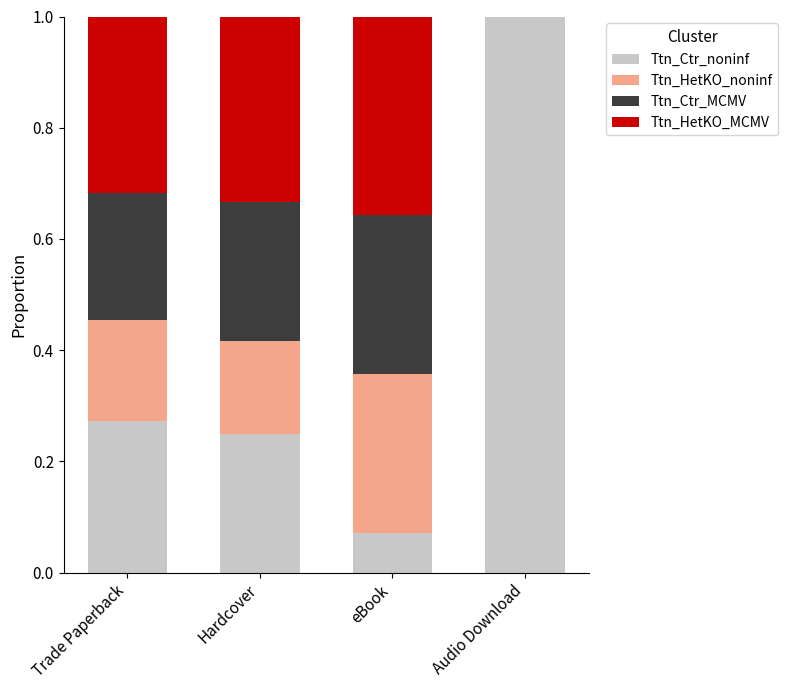

Where is Ttn_Ctr_noninf nearest to the value 0?

eBook